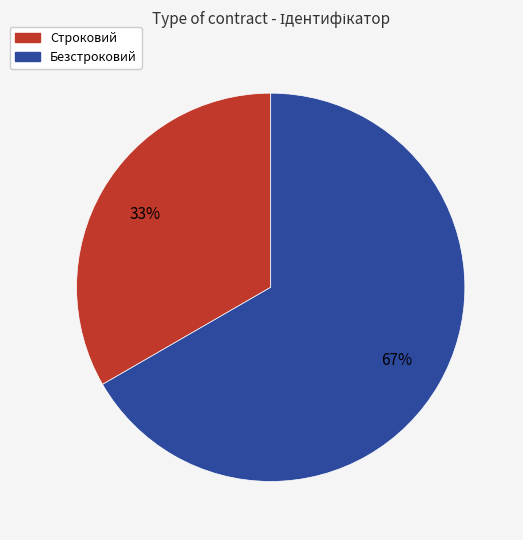

Rank the categories by value from highest to lowest.

Безстроковий, Строковий